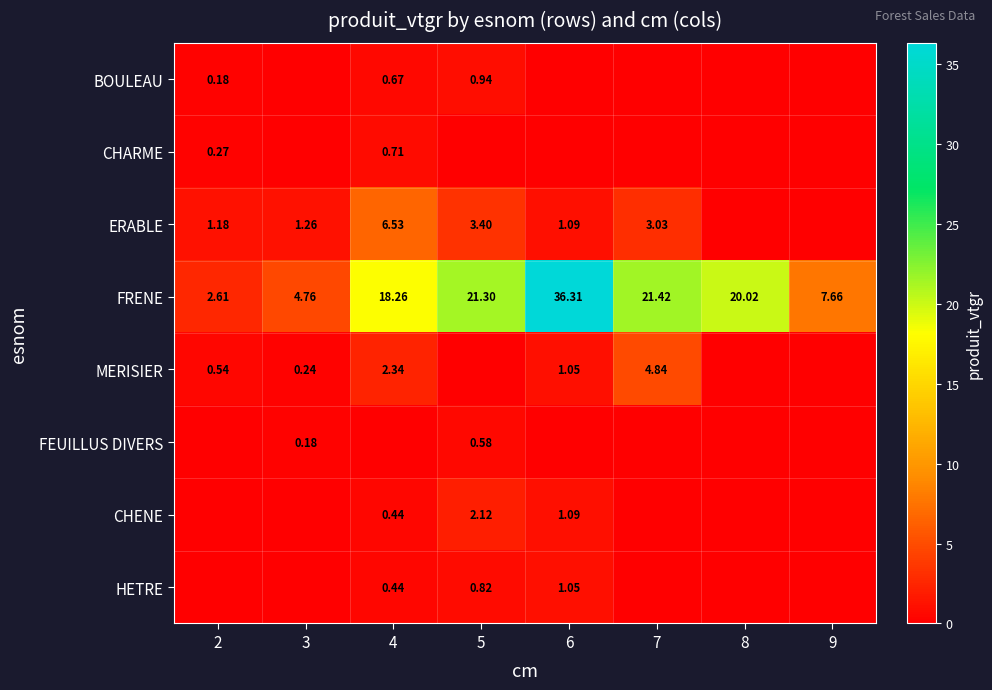

Is the value of HETRE at 4 greater than the value of MERISIER at 4?

No